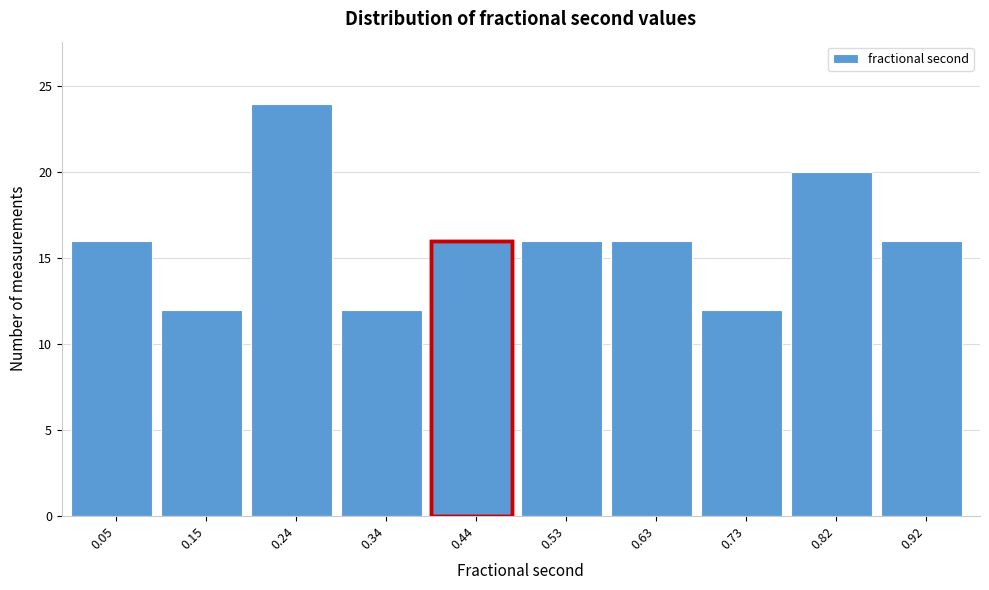

Which range on the x-axis has the tallest bar?

0.20 to 0.29